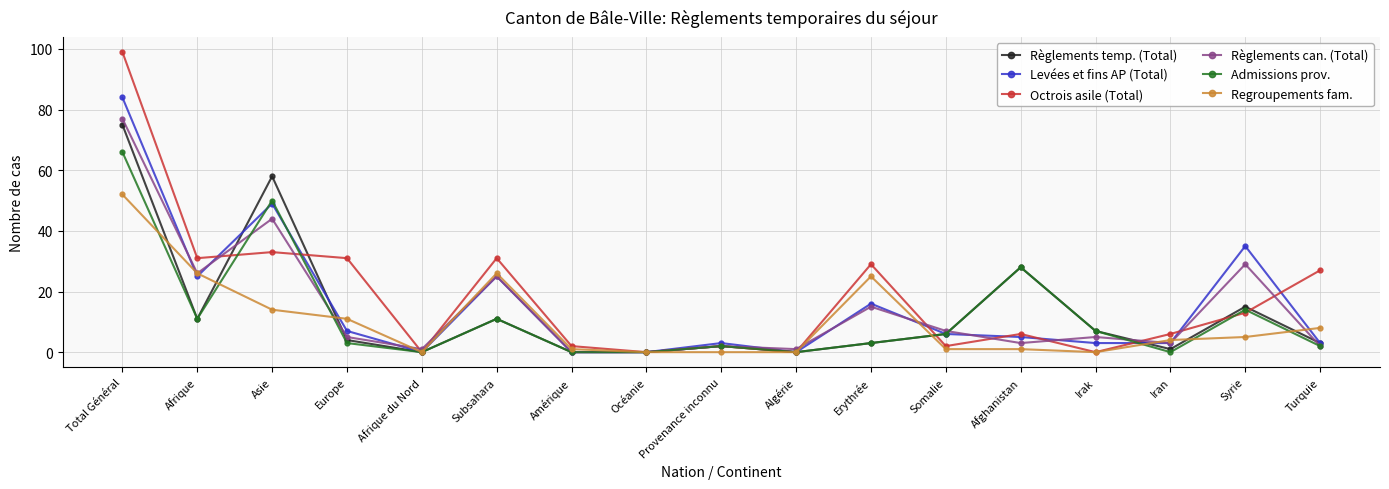

What is the total value across all series at Asie?

248